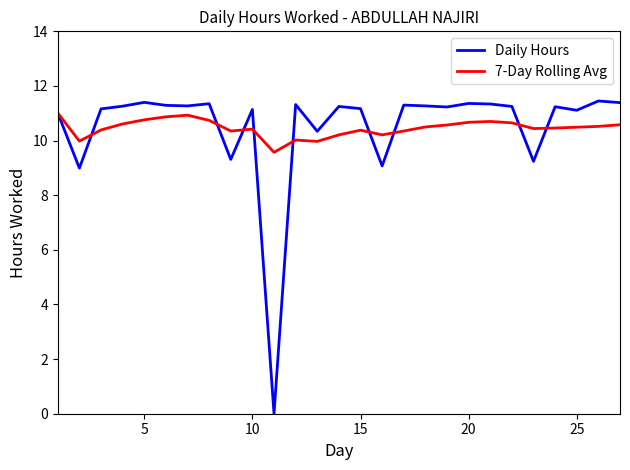

Which series has the widest spread of values?

Daily Hours